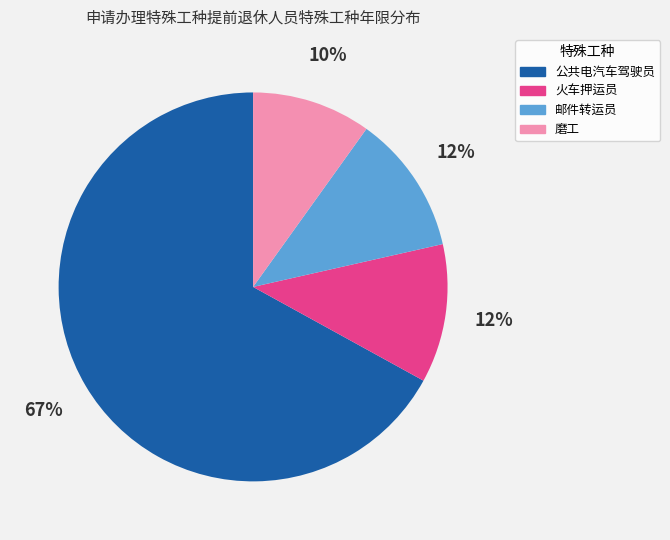

To the nearest percent, what is the average slice percentage?

25%